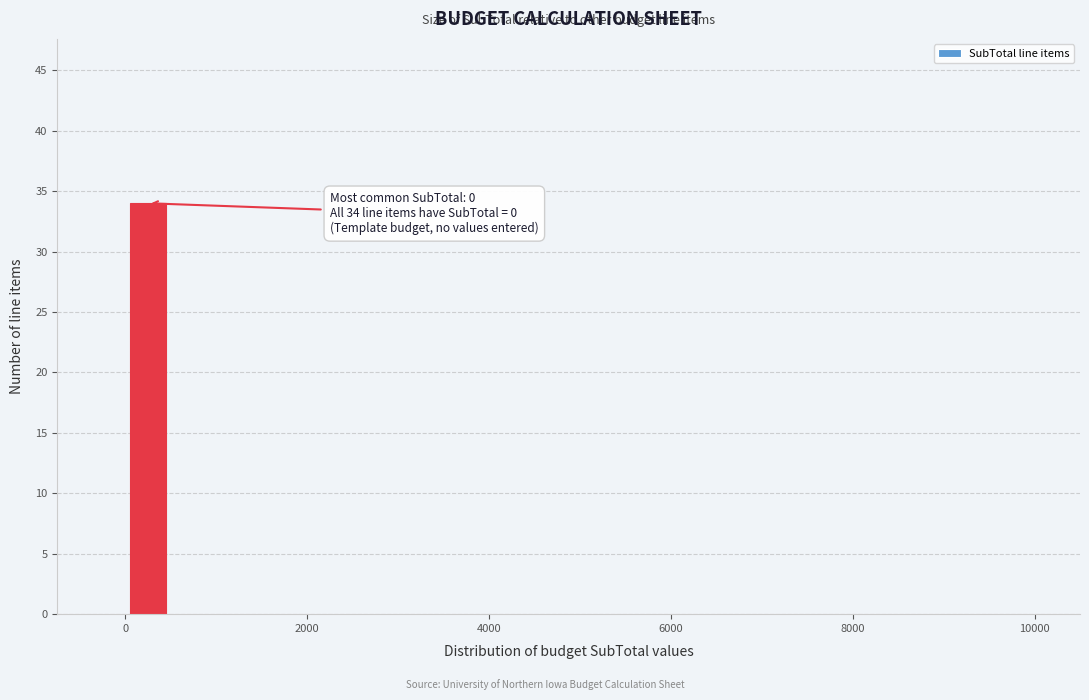

Read against the x-axis, roughly where is the centre of the tallest bar?

200